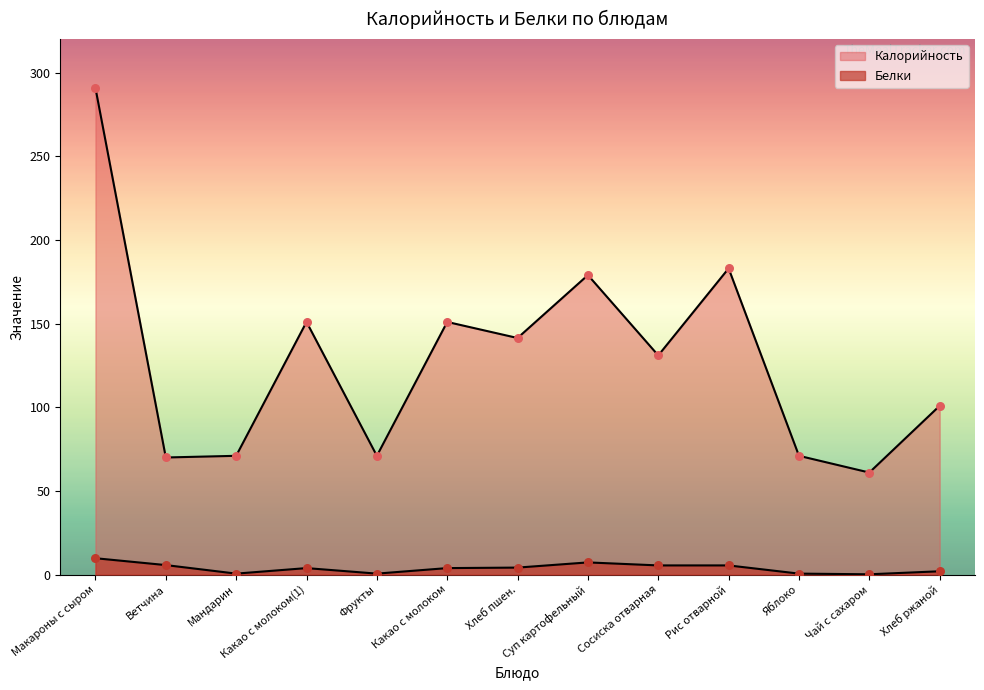

What are all the series names shown in the legend?

Калорийность, Белки